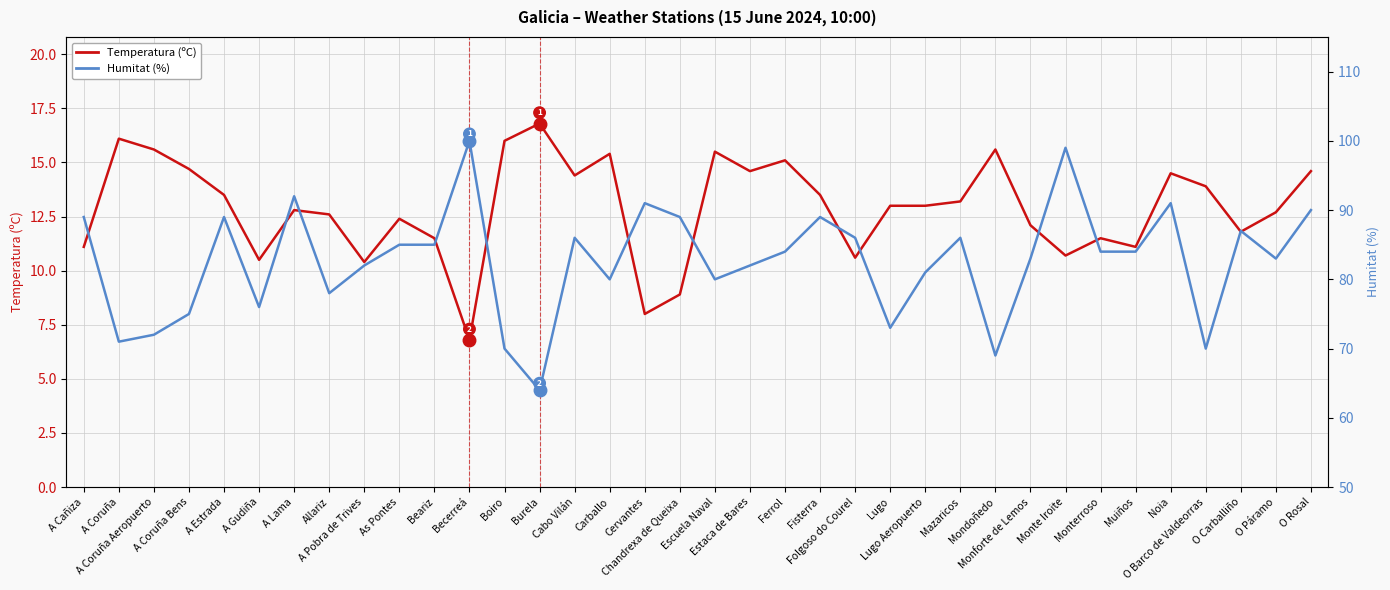

What is the label of the 13th point from the left?

Boiro